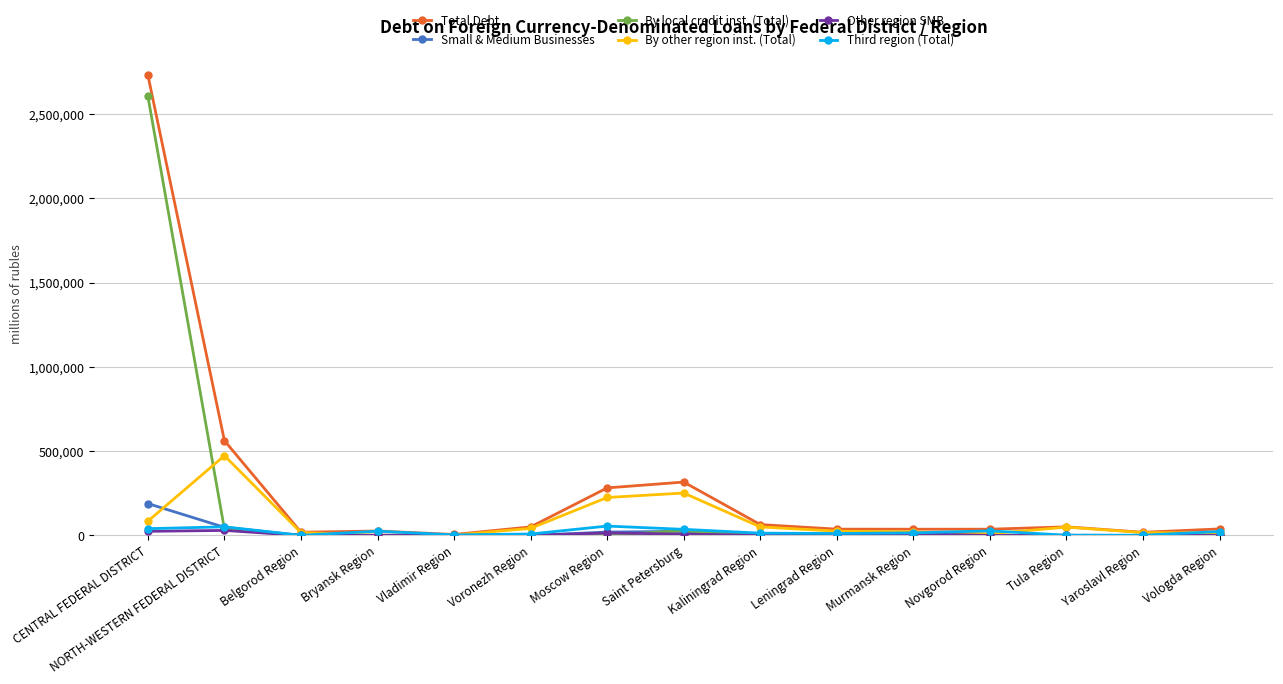

Which series has the largest range (max minus min)?

Total Debt